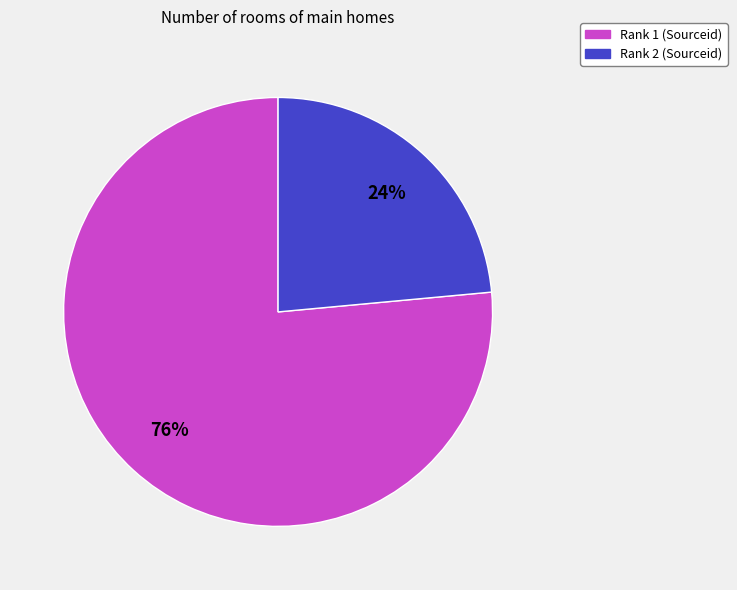

Is there a majority slice in this chart?

Yes